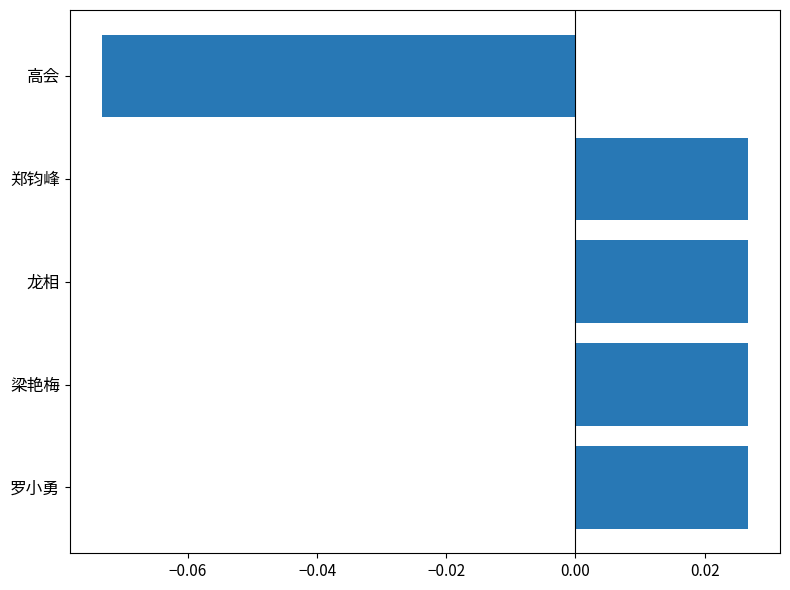

Between 高会 and 梁艳梅, which is larger?

梁艳梅